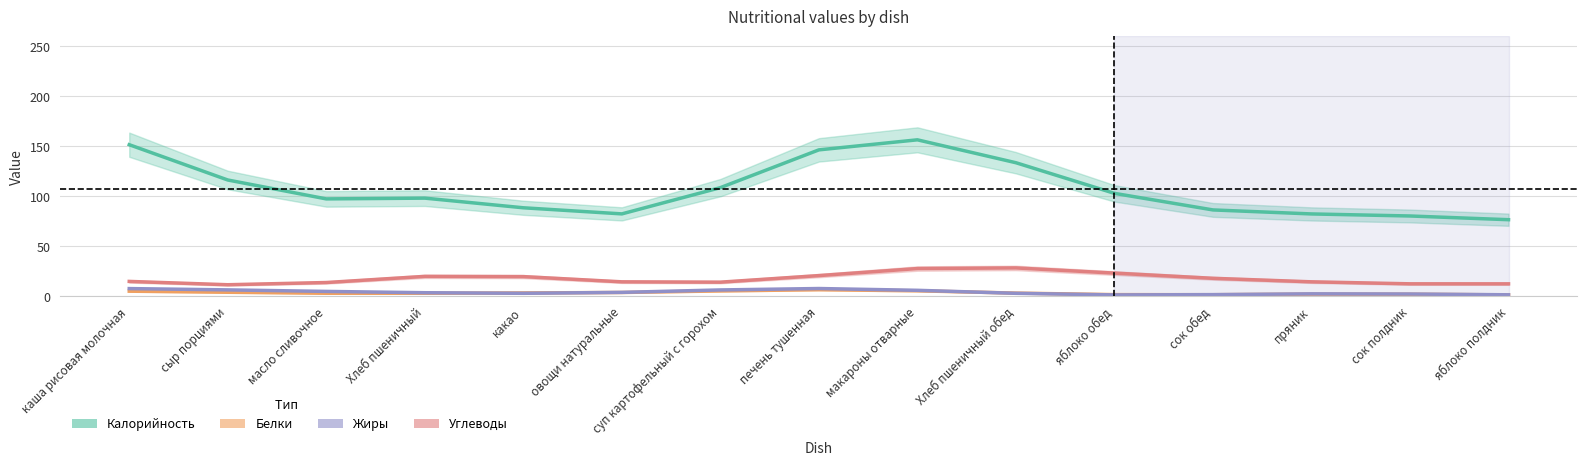

Between масло сливочное and макароны отварные, which is larger?

макароны отварные